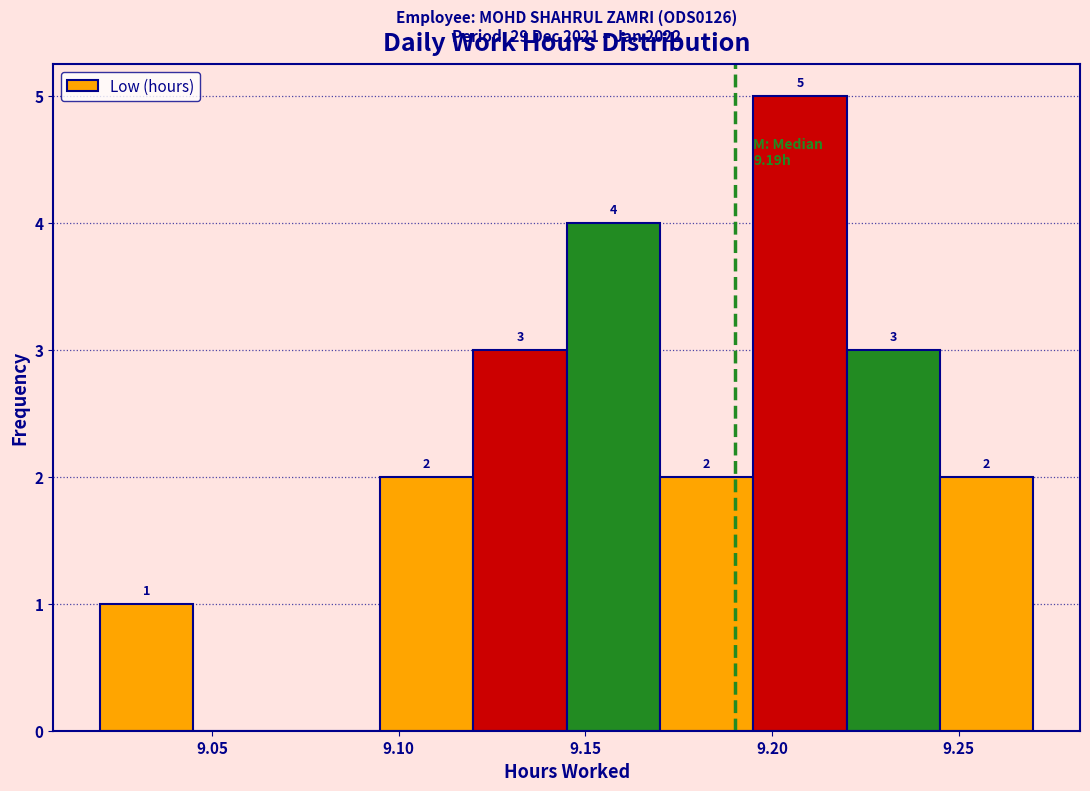

Which range on the x-axis has the tallest bar?

9.195 to 9.220